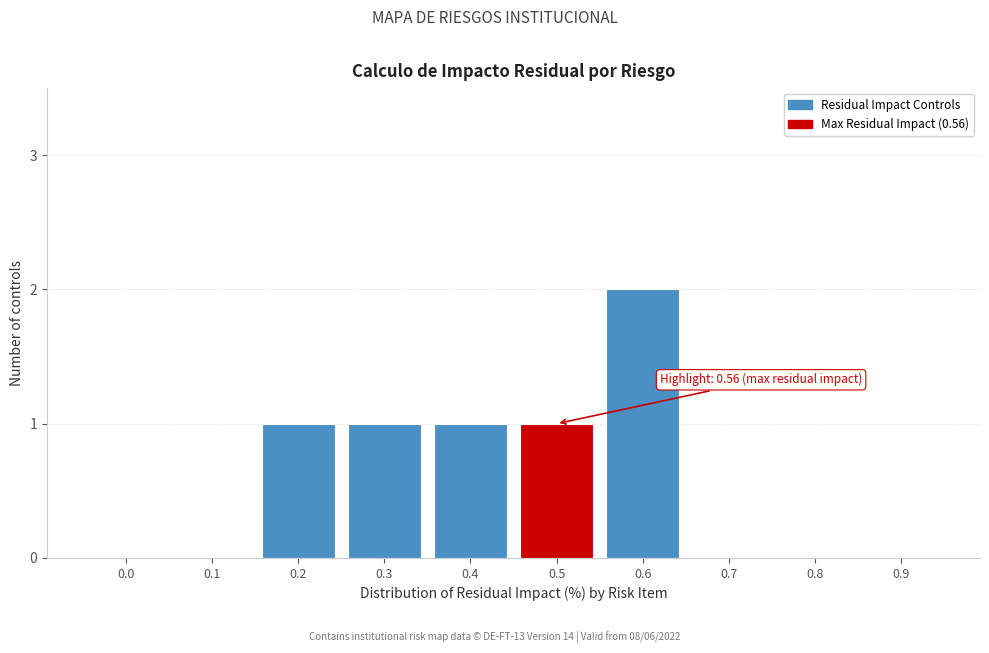

Reading left to right, extract all data points from this chart.

0.0=0	0.1=0	0.2=1	0.3=1	0.4=1	0.5=1	0.6=2	0.7=0	0.8=0	0.9=0